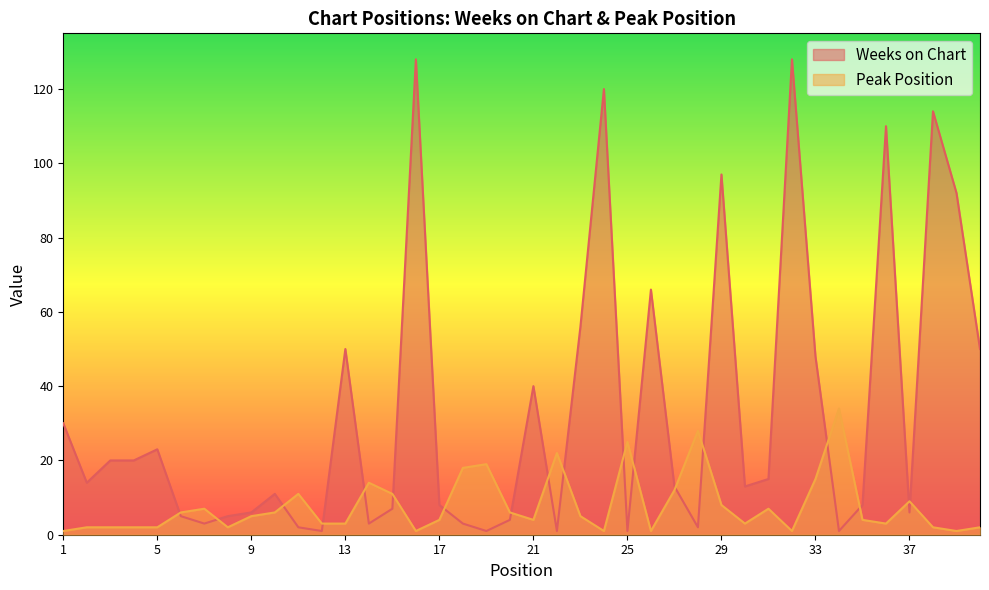

Reading left to right, extract all data points from this chart.

Weeks on Chart: 1=30	2=14	3=20	4=20	5=23	6=5	7=3	8=5	9=6	10=11	11=2	12=1	13=50	14=3	15=7	16=128	17=8	18=3	19=1	20=4	21=40	22=1	23=56	24=120	25=1	26=66	27=13	28=2	29=97	30=13	31=15	32=128	33=48	34=1	35=8	36=110	37=6	38=114	39=92	40=50
Peak Position: 1=1	2=2	3=2	4=2	5=2	6=6	7=7	8=2	9=5	10=6	11=11	12=3	13=3	14=14	15=11	16=1	17=4	18=18	19=19	20=6	21=4	22=22	23=5	24=1	25=25	26=1	27=12	28=28	29=8	30=3	31=7	32=1	33=15	34=34	35=4	36=3	37=9	38=2	39=1	40=2